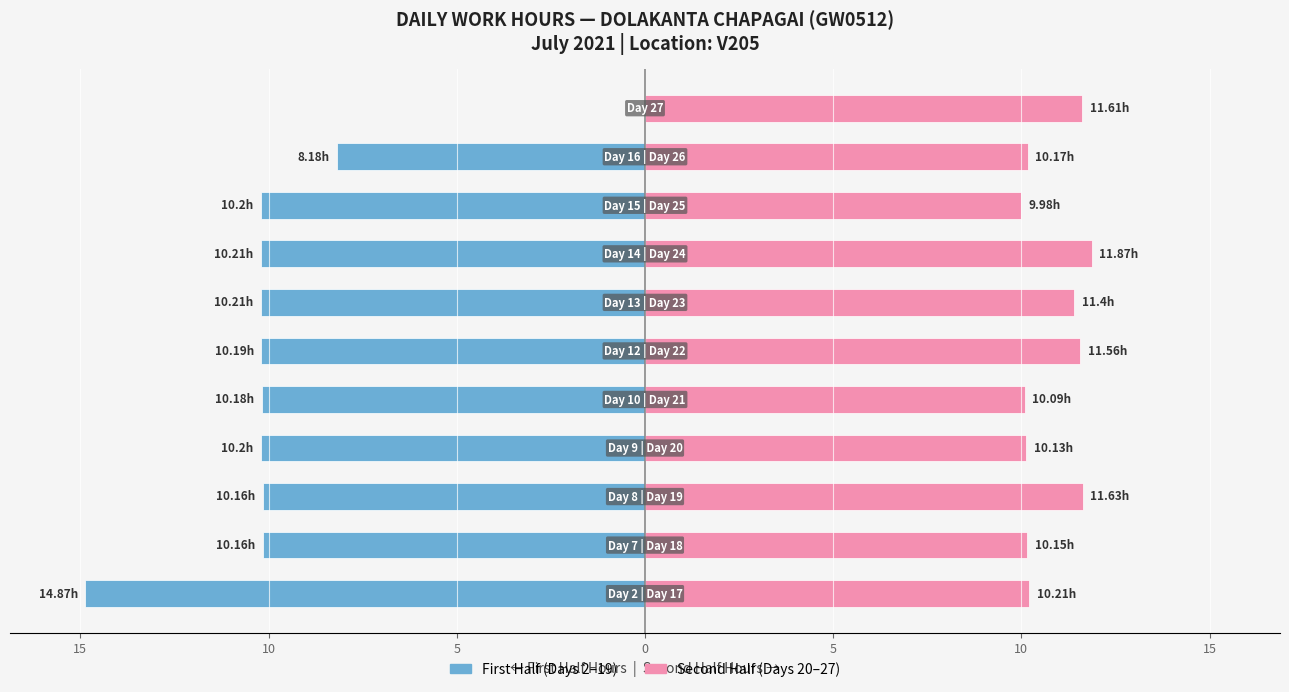

The First Half (Days 2–19) series shows -14.9 at 10. True or false?

False